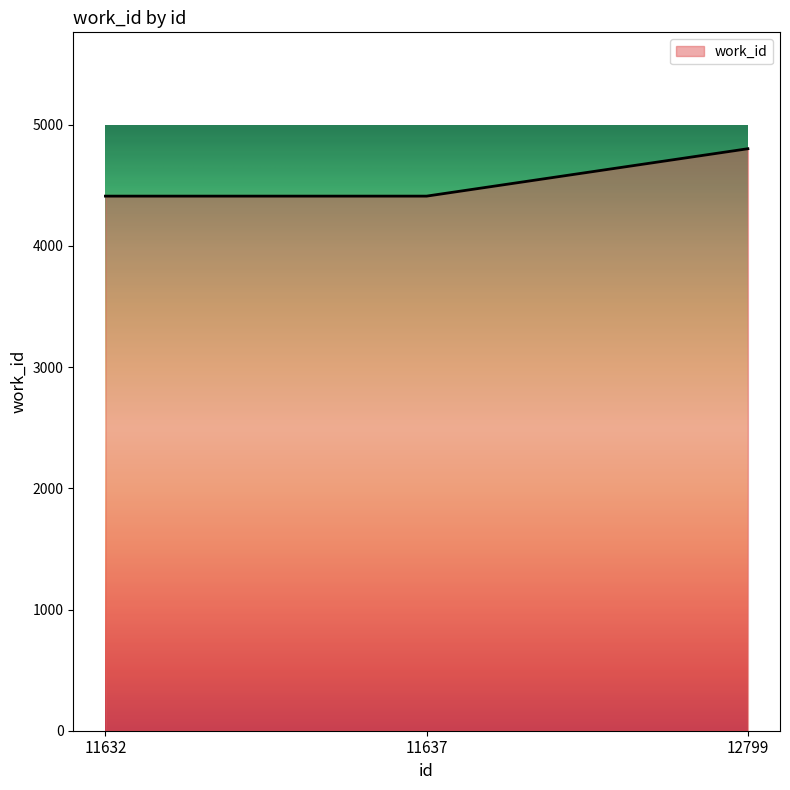

At which category does the chart reach its peak across all series?

12799